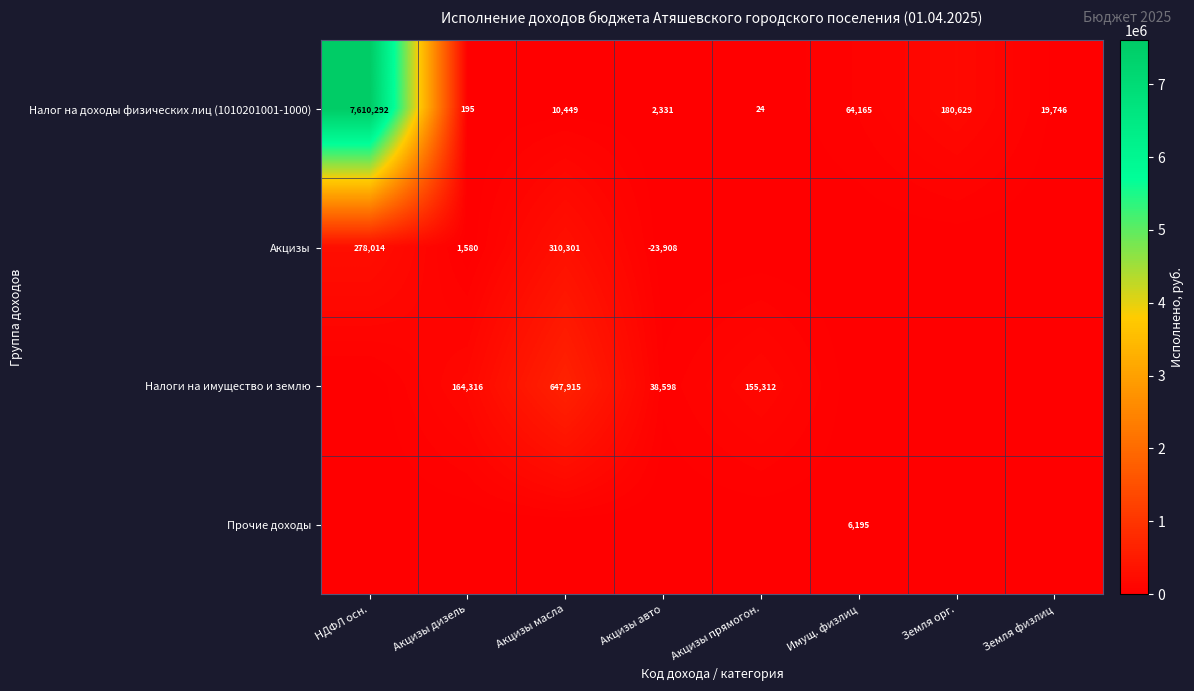

At how many categories does at least one series exceed 421195?

2